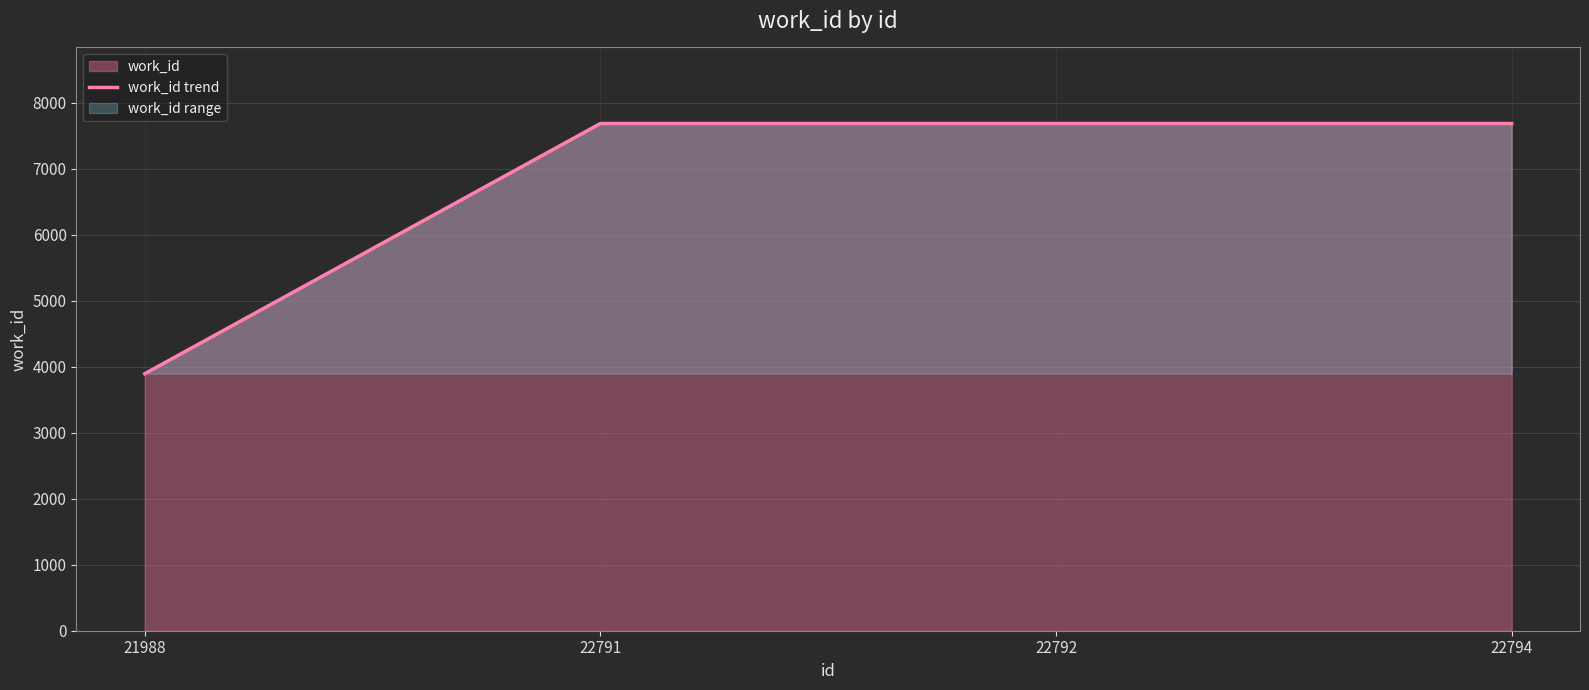

Rank the categories by value from highest to lowest.

22791, 22792, 22794, 21988